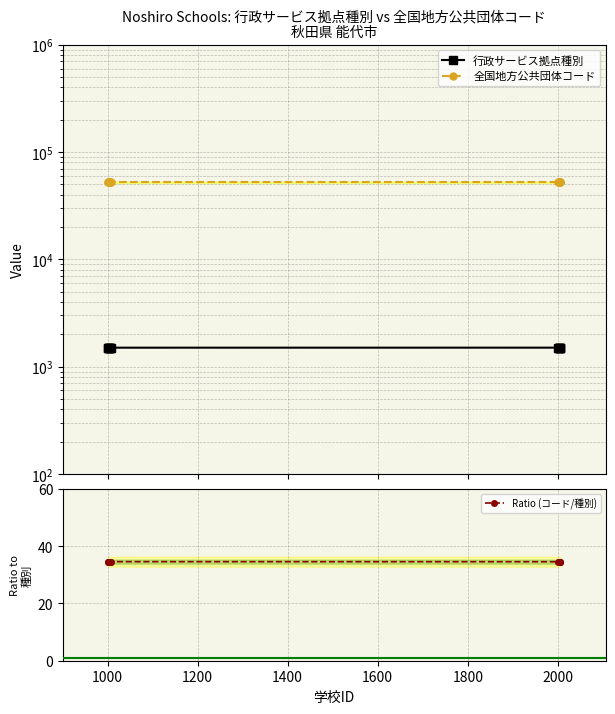

What is the value of the Ratio (コード/種別) point at the 4th from the left?

34.6